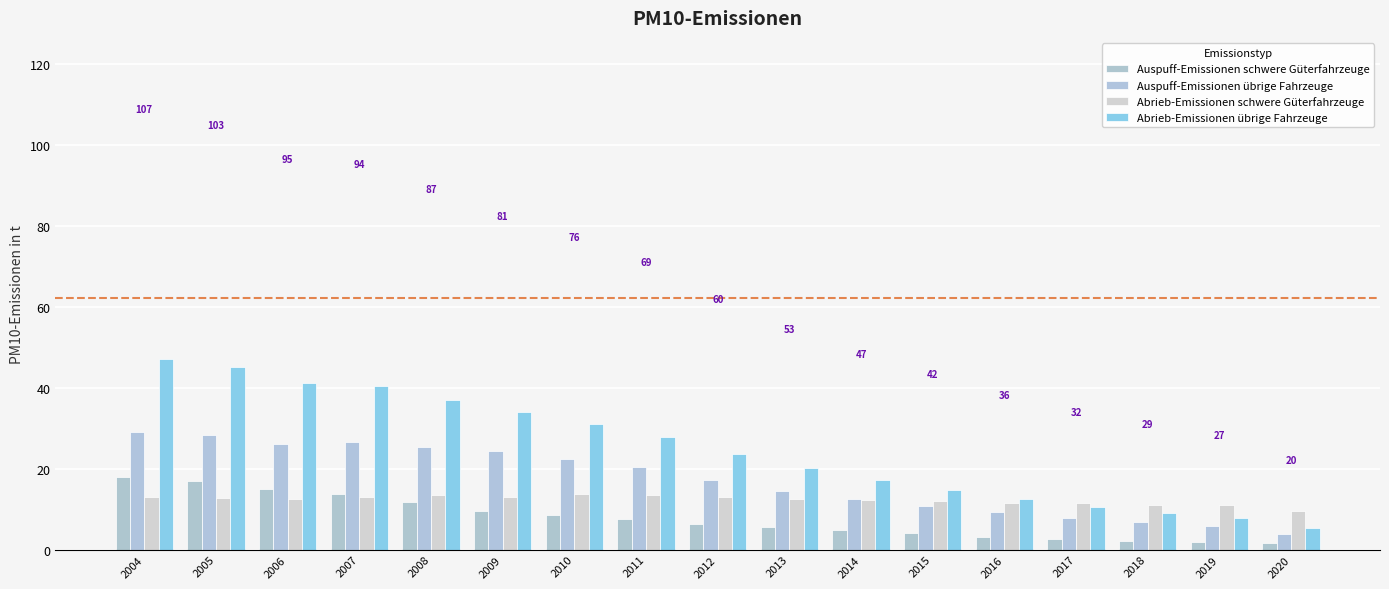

At which label does Abrieb-Emissionen schwere Güterfahrzeuge first exceed 12?

2004